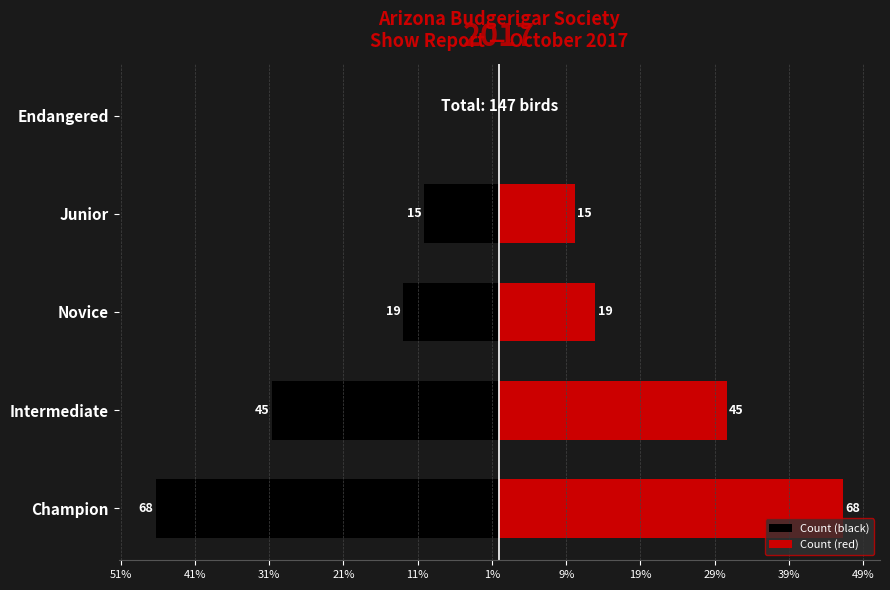

What is the value of the Count (black) bar at the 1st from the left?

-46.3